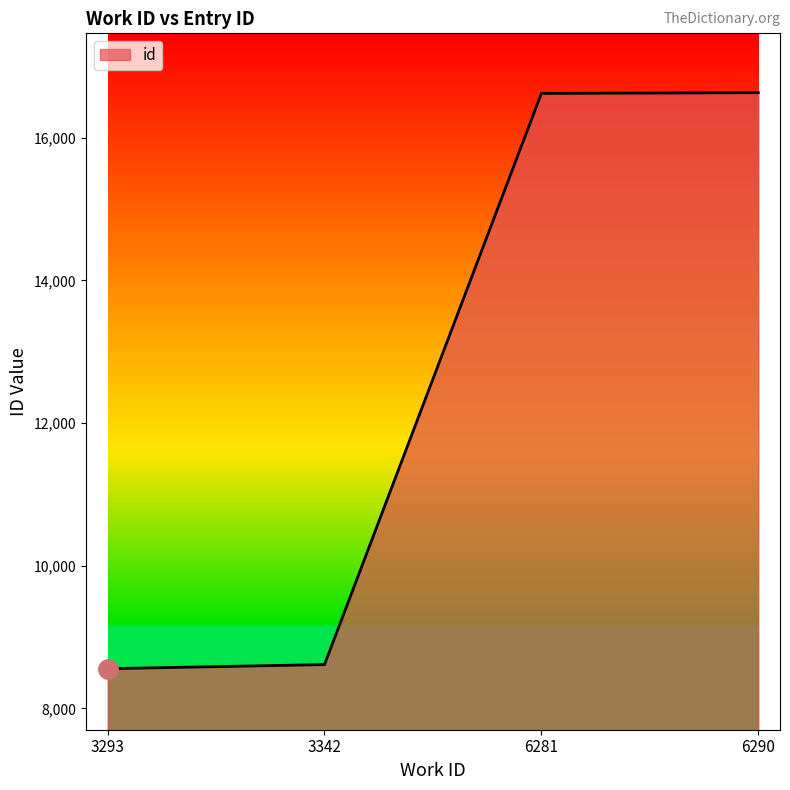

Which has a higher value, 6281 or 3293?

6281